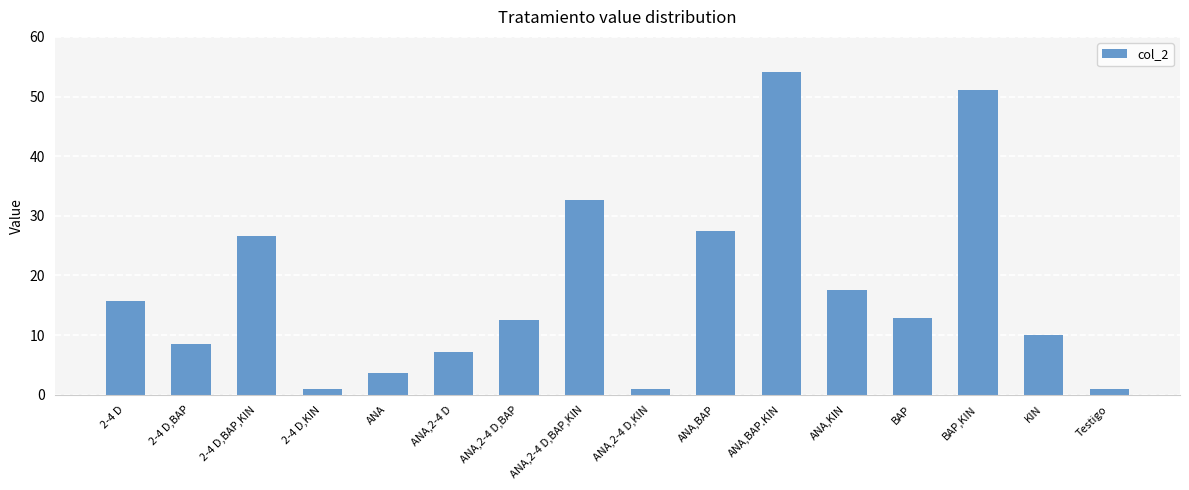

What position from the right is ANA,BAP?

7